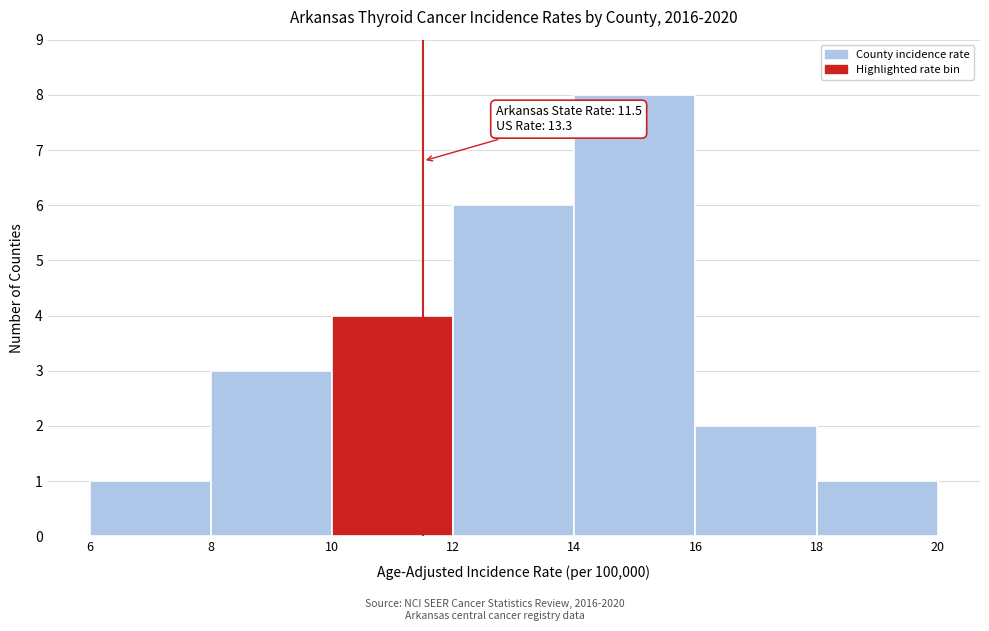

Over which range of the x-axis is the bar tallest?

14 to 16